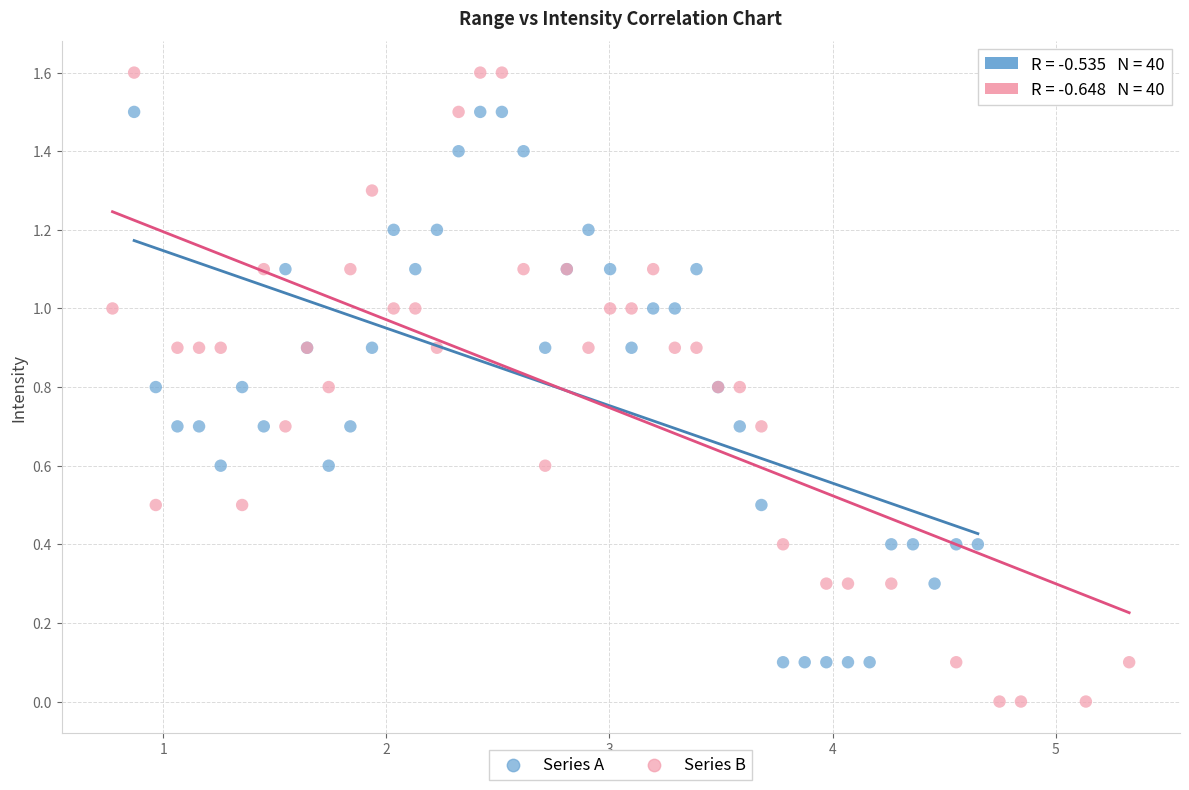

Which series contains the highest Y value?

Series B